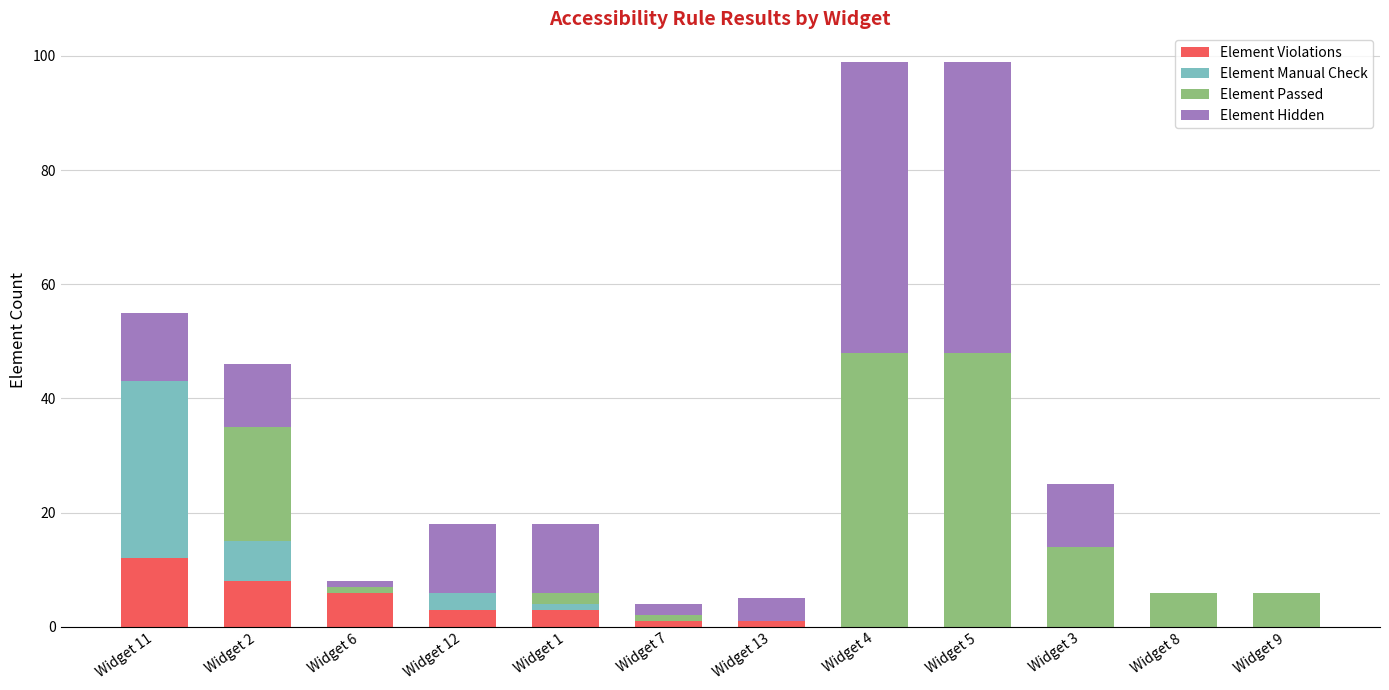

How many data points does each series have?

12